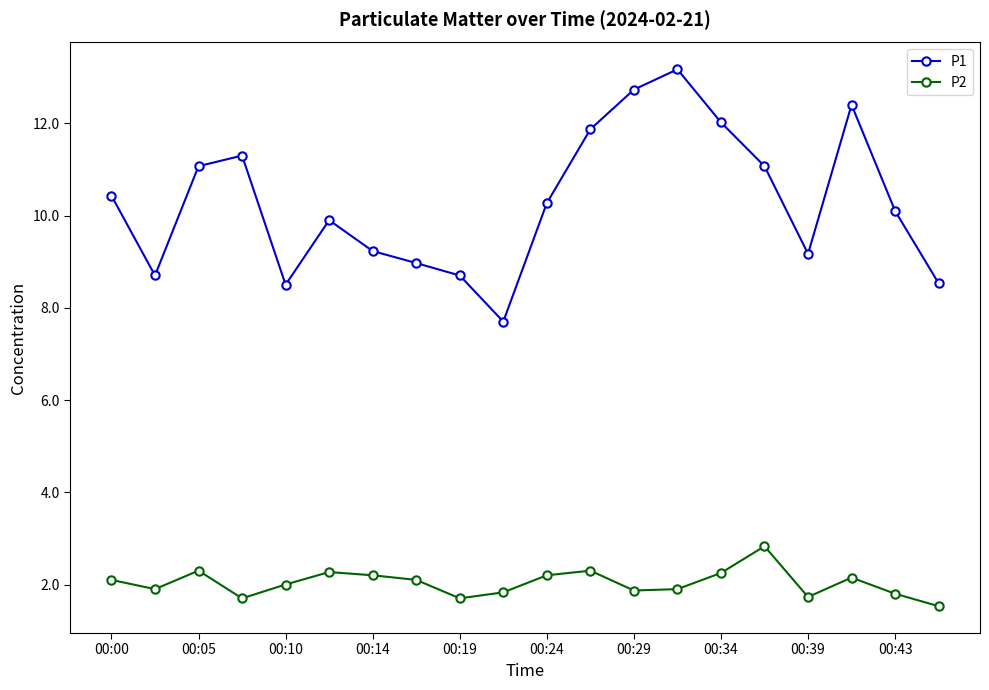

What is the smallest value displayed?

1.5